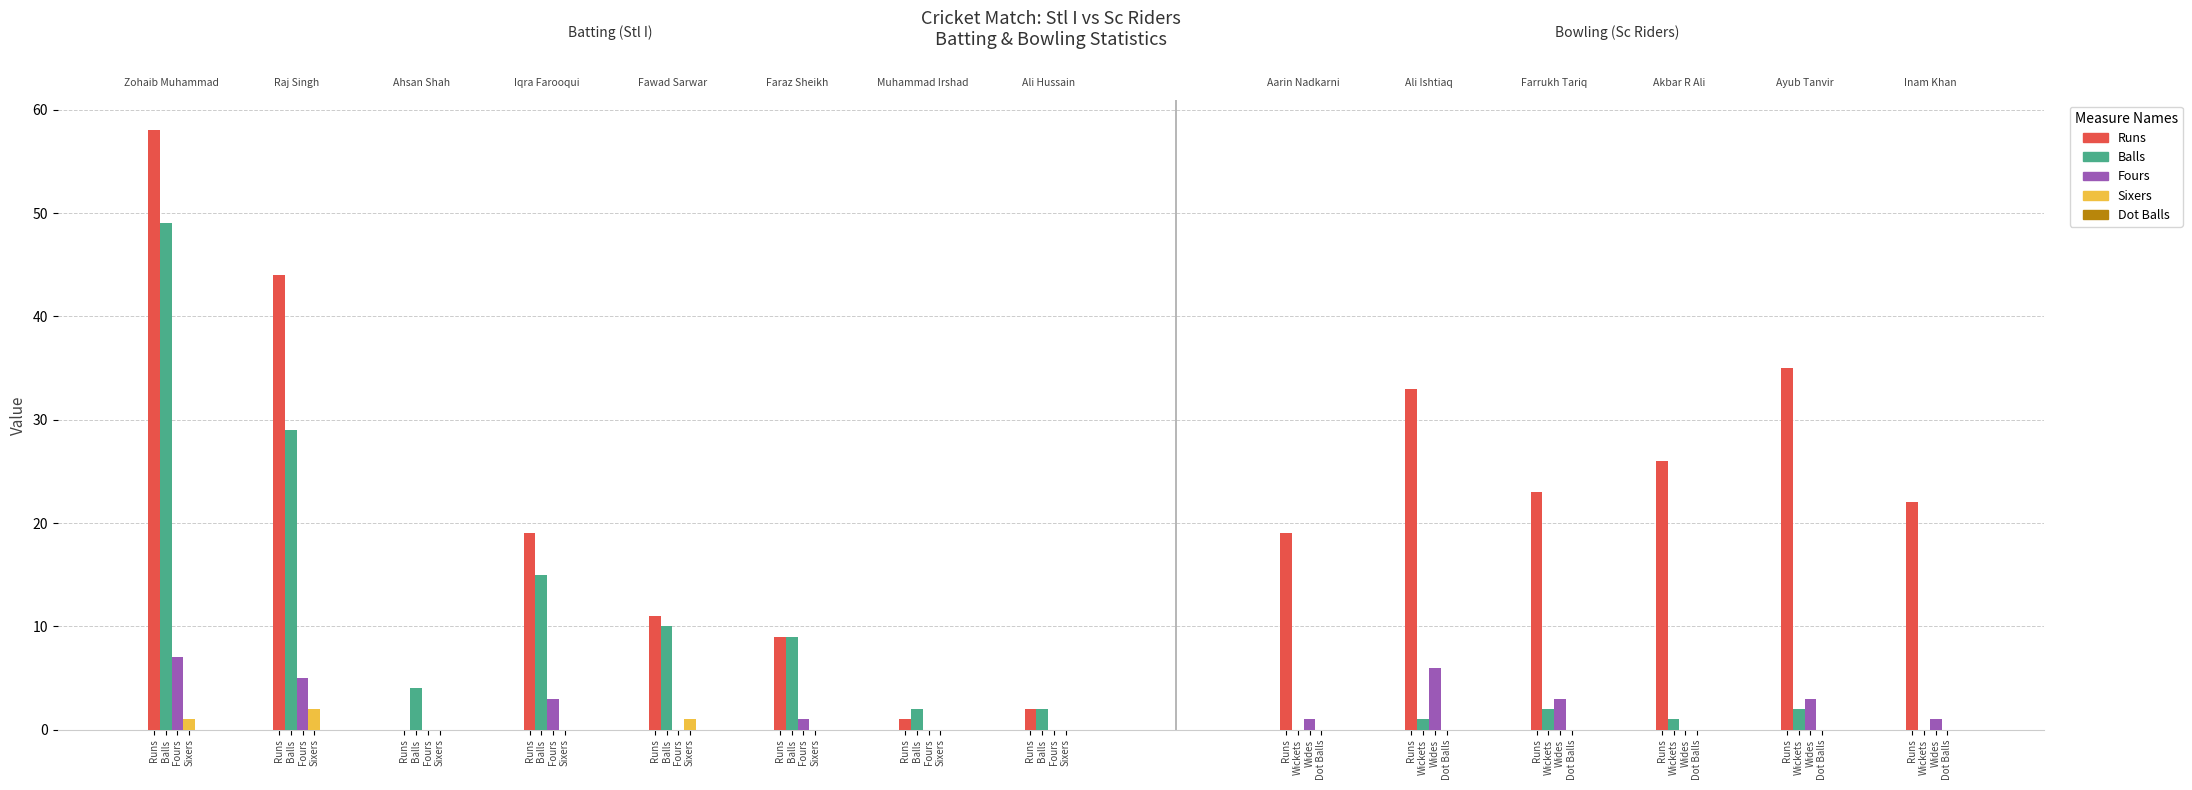

Between Runs and Runs, which is larger?

Runs